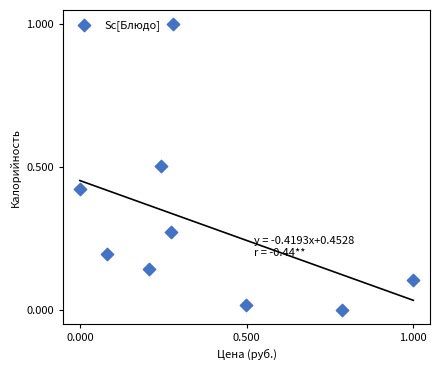

What is the range of Y values (max minus min)?

1.0